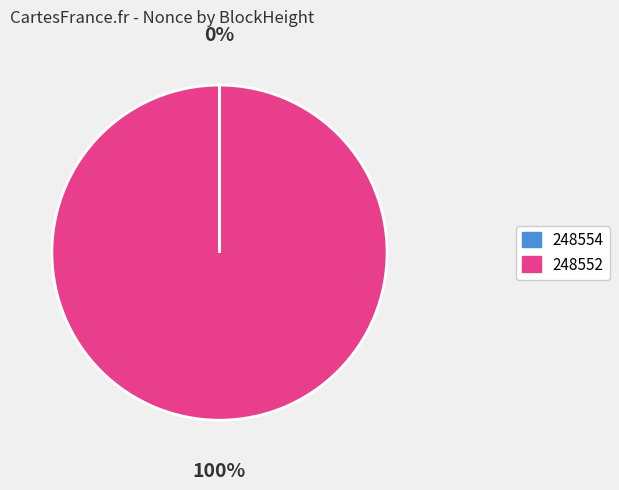

Does 248552 account for over 50% of the chart?

Yes